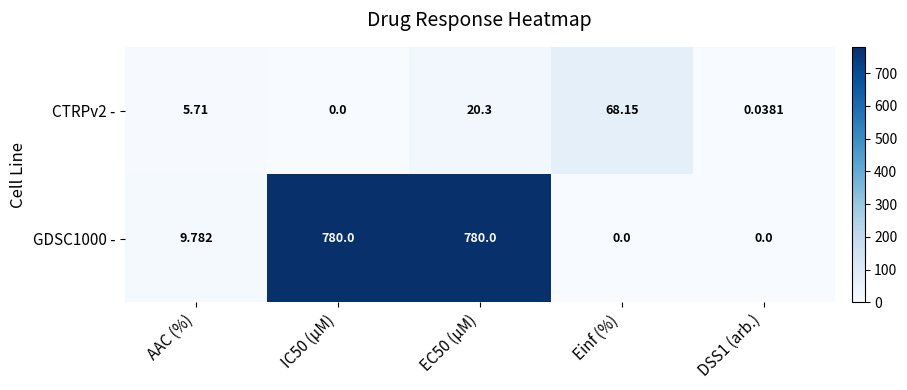

At which label is GDSC1000 - closest to 390?

AAC (%)